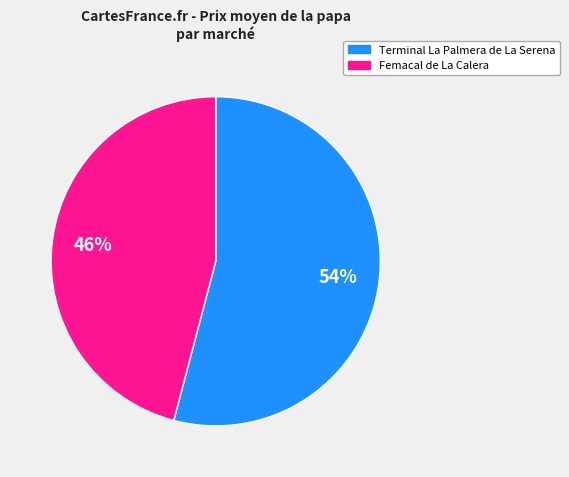

To the nearest percent, what is the average slice percentage?

50%